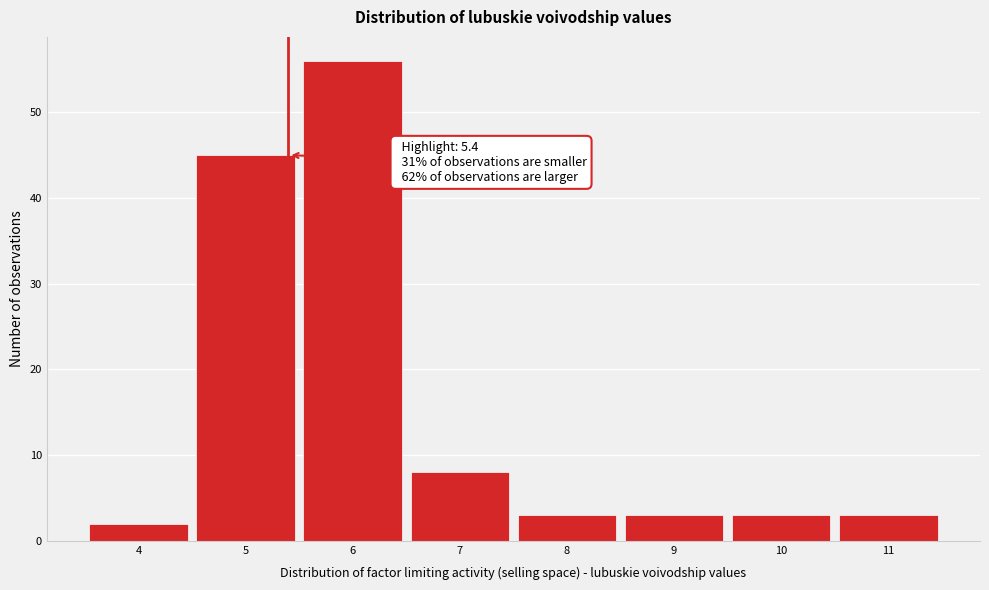

Which range on the x-axis has the tallest bar?

5.5 to 6.5